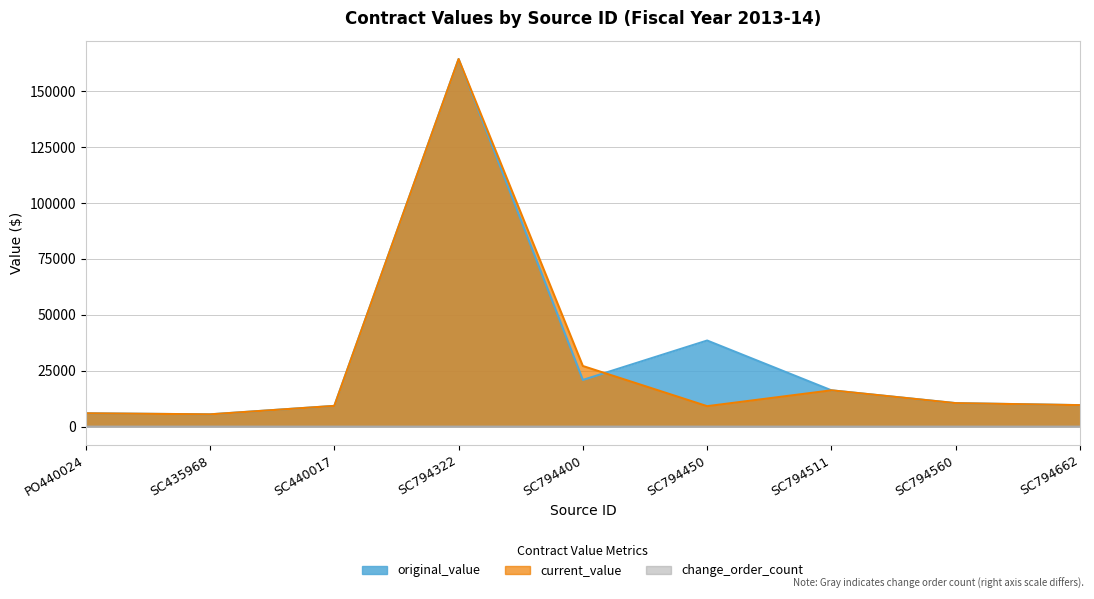

Reading right to left, list all the values displayed in this chart.

original_value: 9600.0	10500.0	16228.0	38500.0	20882.4	164384.0	9267.5	5489.0	5962.5
current_value: 9600.0	10500.0	16228.0	9140.0	27096.6	164384.0	9267.5	5489.0	5962.5
change_order_count: 0.0	0.0	0.0	1.0	1.0	0.0	0.0	0.0	0.0